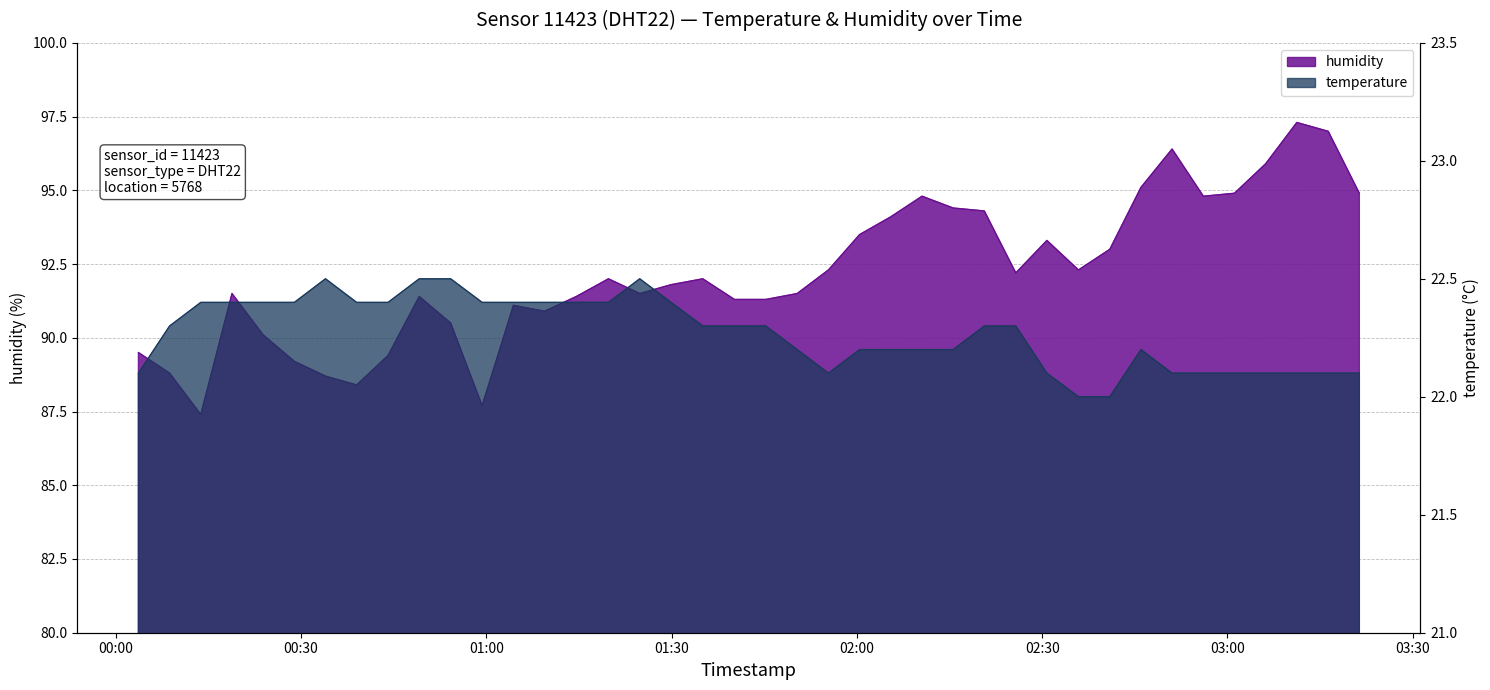

Which series changed the most between 2023-08-12T00:18:50 and 2023-08-12T01:50:20?

temperature